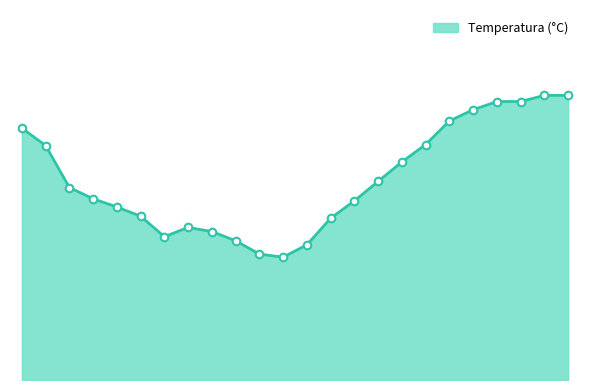

Does the chart have visible grid lines?

No